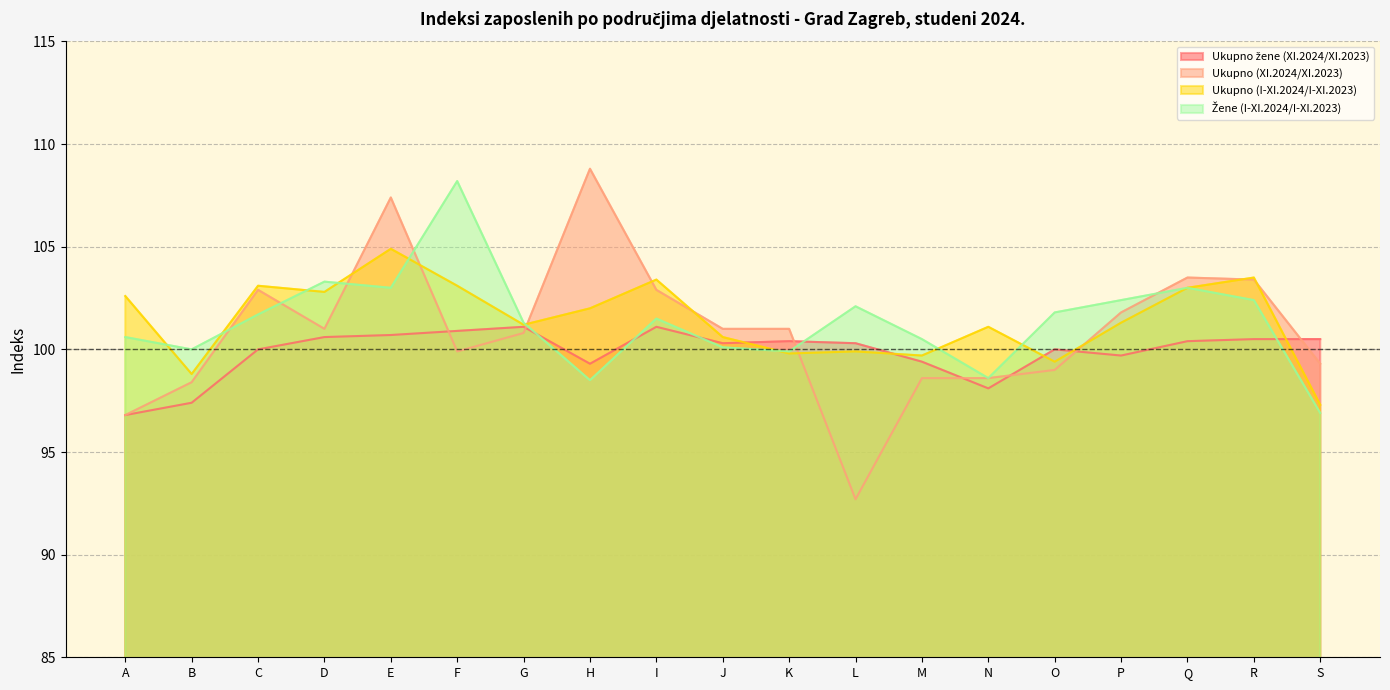

How many data points in Žene (I-XI.2024/I-XI.2023) are above 101?

11